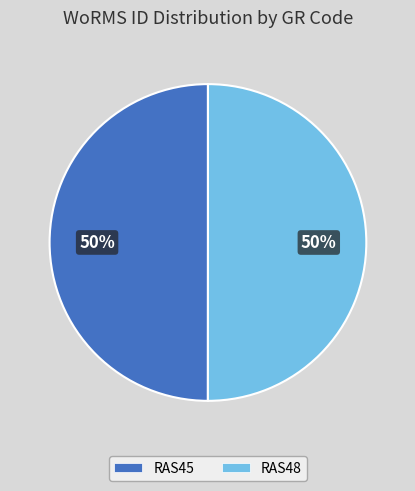

Is the sum of RAS45 and RAS48 greater than half?

Yes